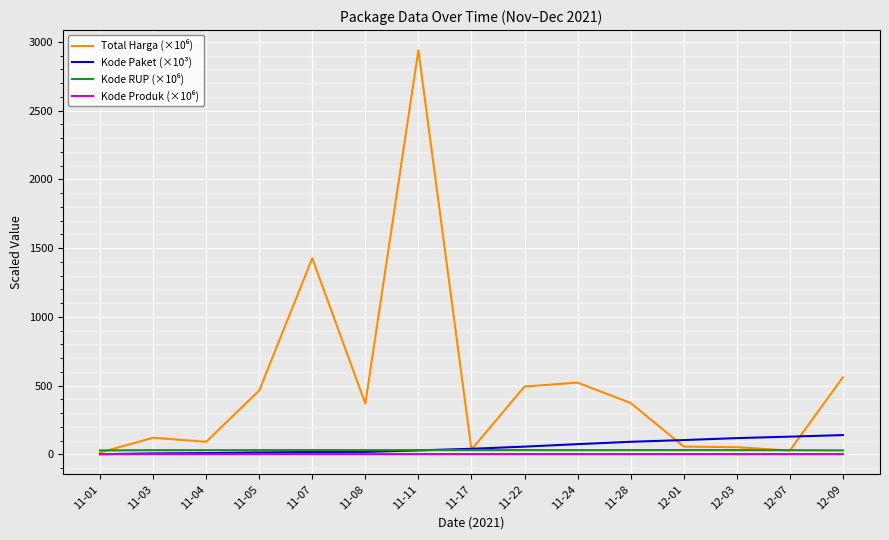

Which label corresponds to the largest value in the chart?

11-11